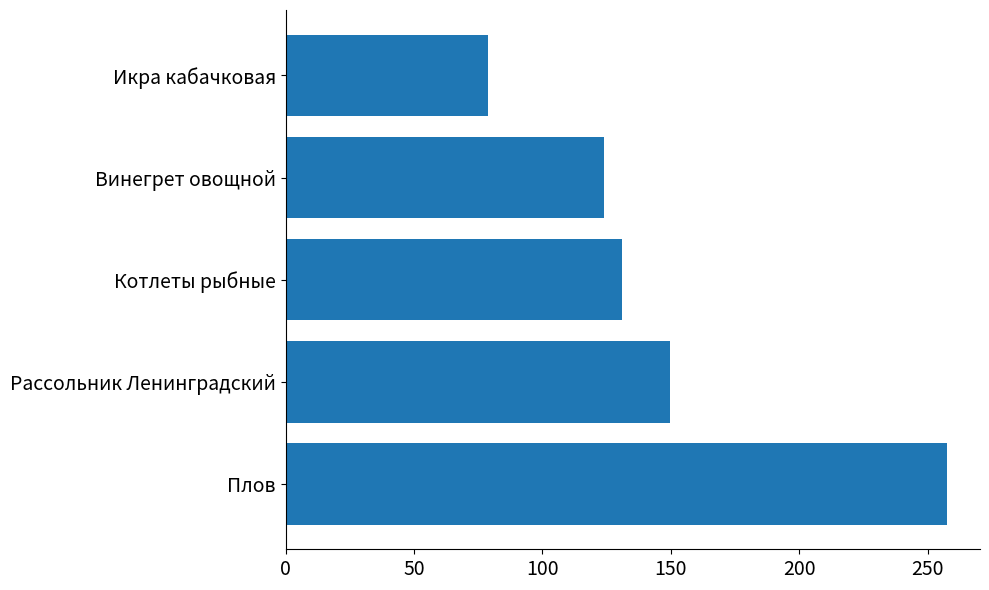

Which has a higher value, Винегрет овощной or Рассольник Ленинградский?

Рассольник Ленинградский